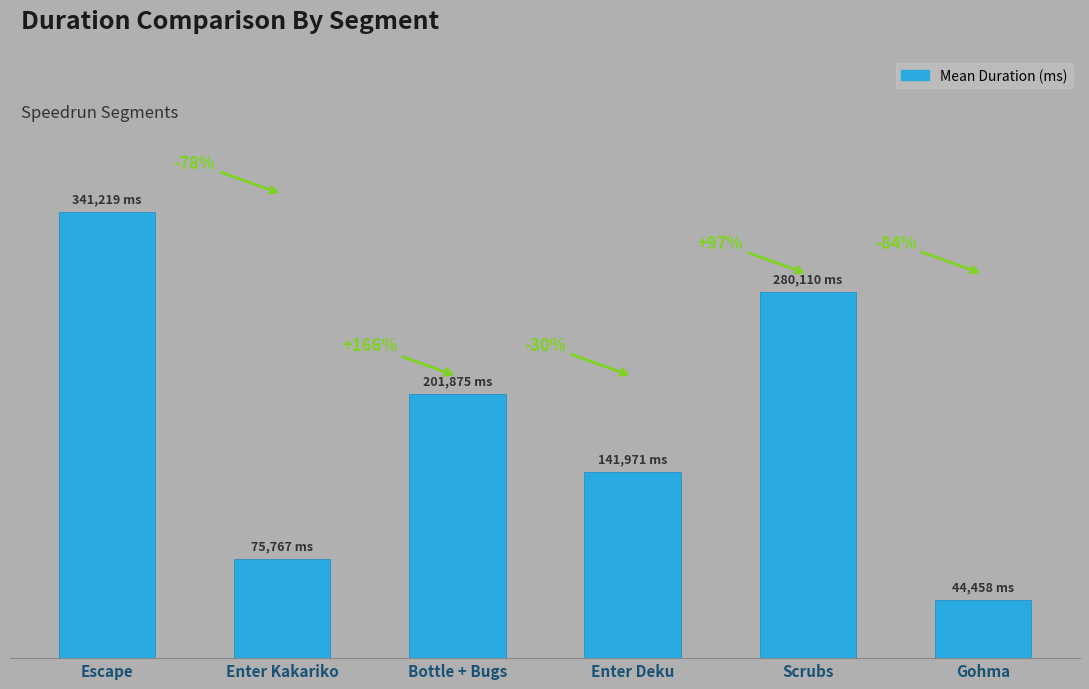

What is the sum of all values?

1085399.3